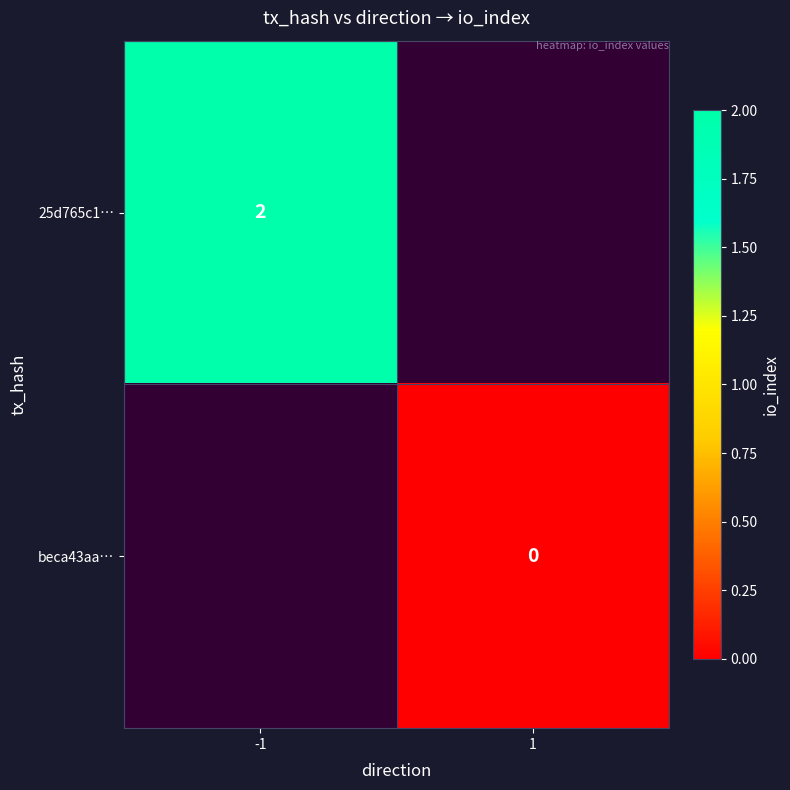

True or false: beca43aa… has a value of 0.0 at 1.

True